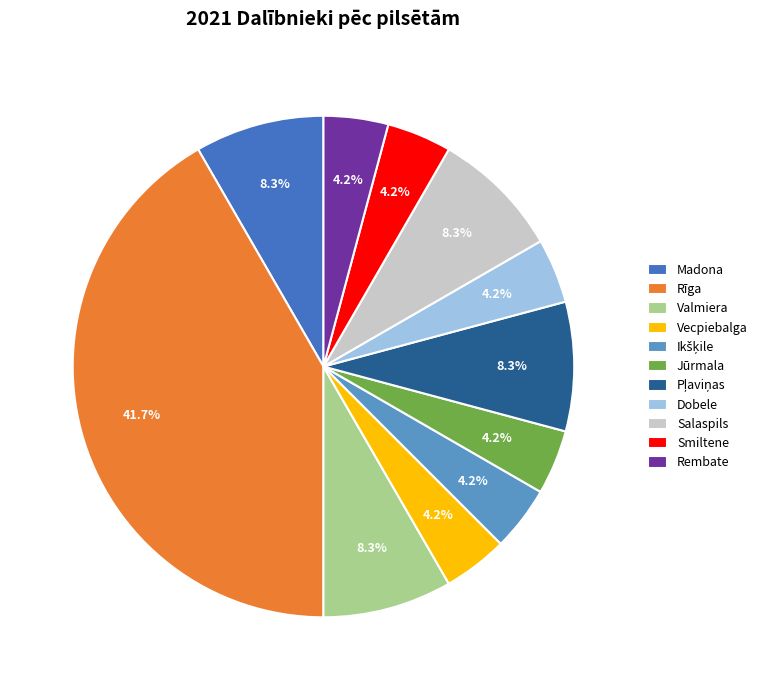

What is the largest slice in the pie chart?

Rīga